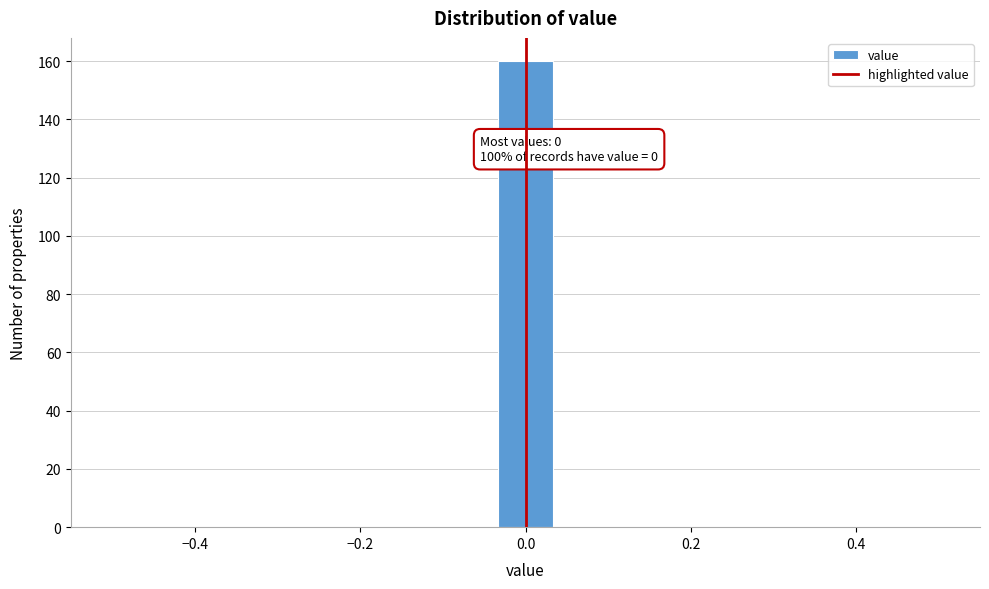

Read against the x-axis, roughly where is the centre of the tallest bar?

0.00